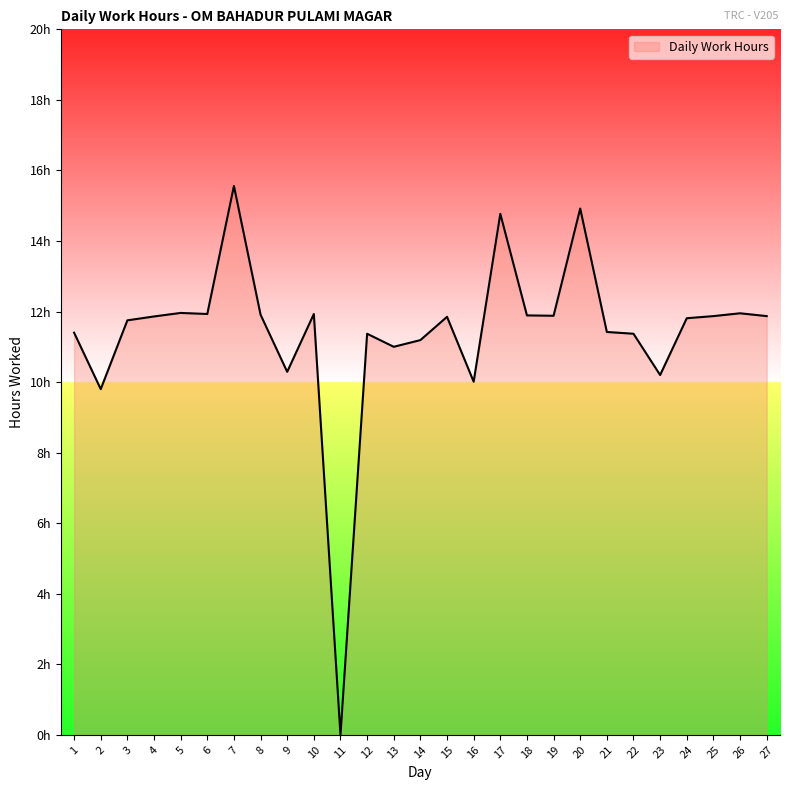

What is the greatest value displayed?

15.6